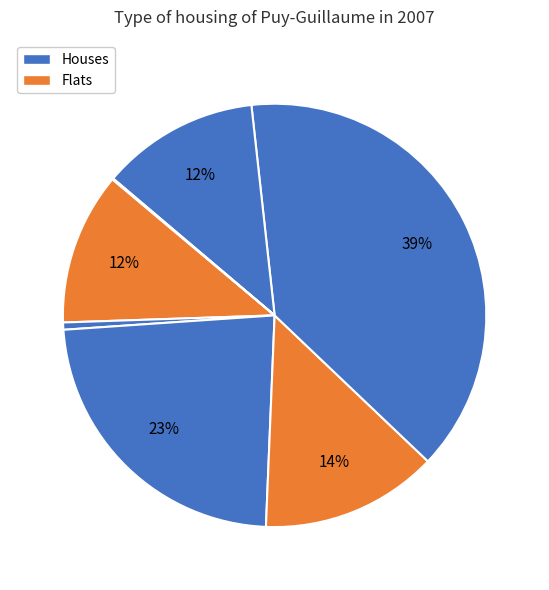

To the nearest percent, what is the difference between the largest and smallest slice percentages?

39%